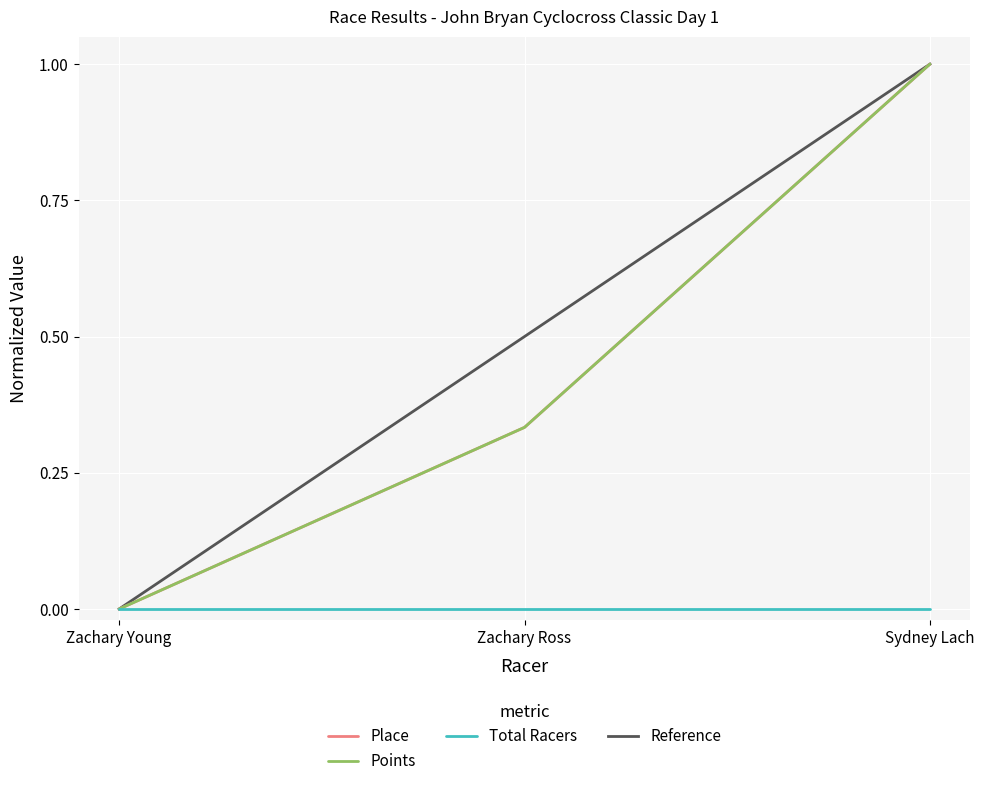

At which label does Place reach its minimum?

Zachary Young